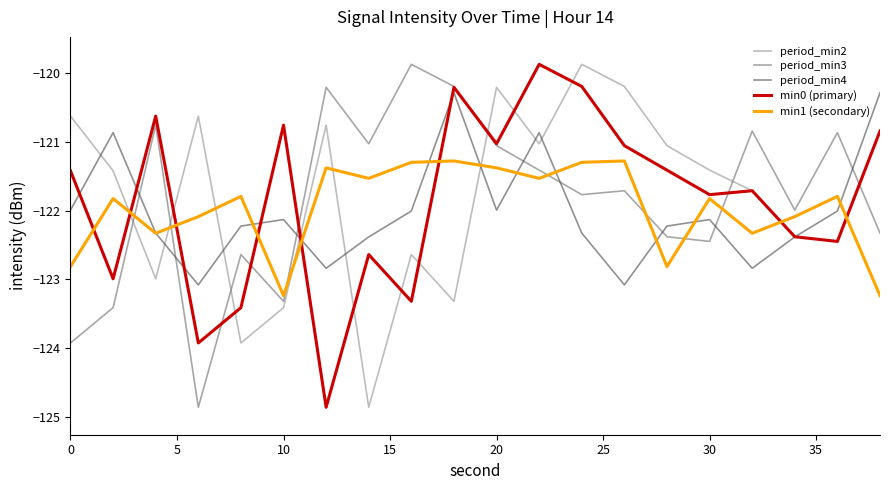

What are all the series names shown in the legend?

period_min2, period_min3, period_min4, min0 (primary), min1 (secondary)